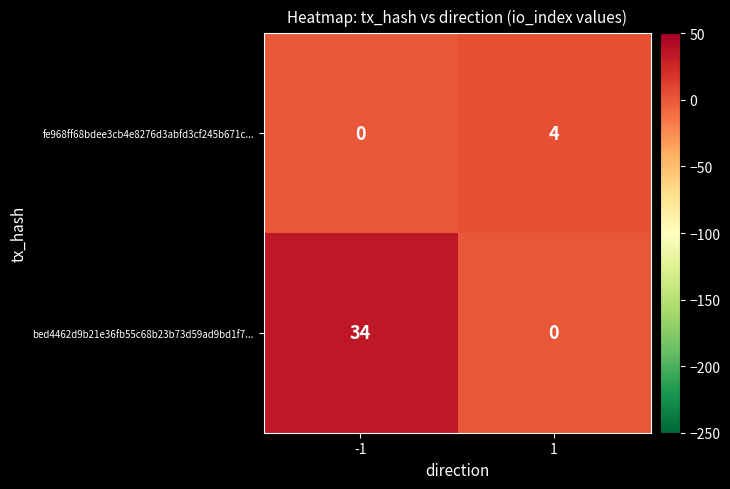

What is the sum of all bed4462d9b21e36fb55c68b23b73d59ad9bd1f7... values?

34